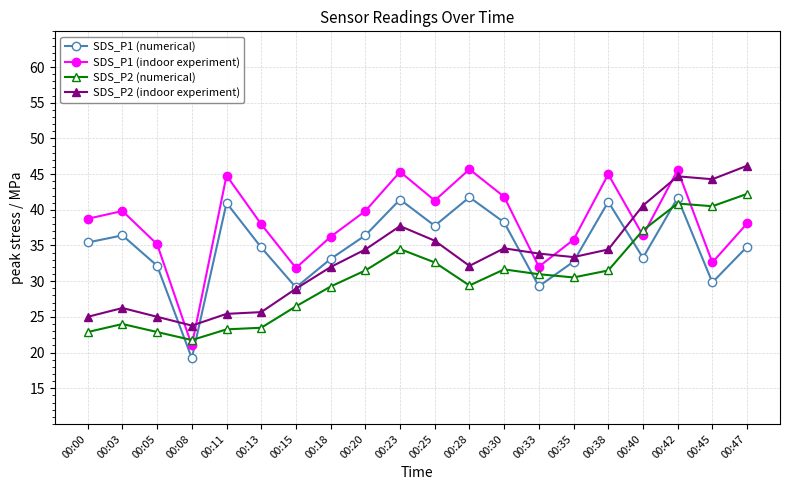

At which label does SDS_P2 (numerical) reach its peak?

00:47